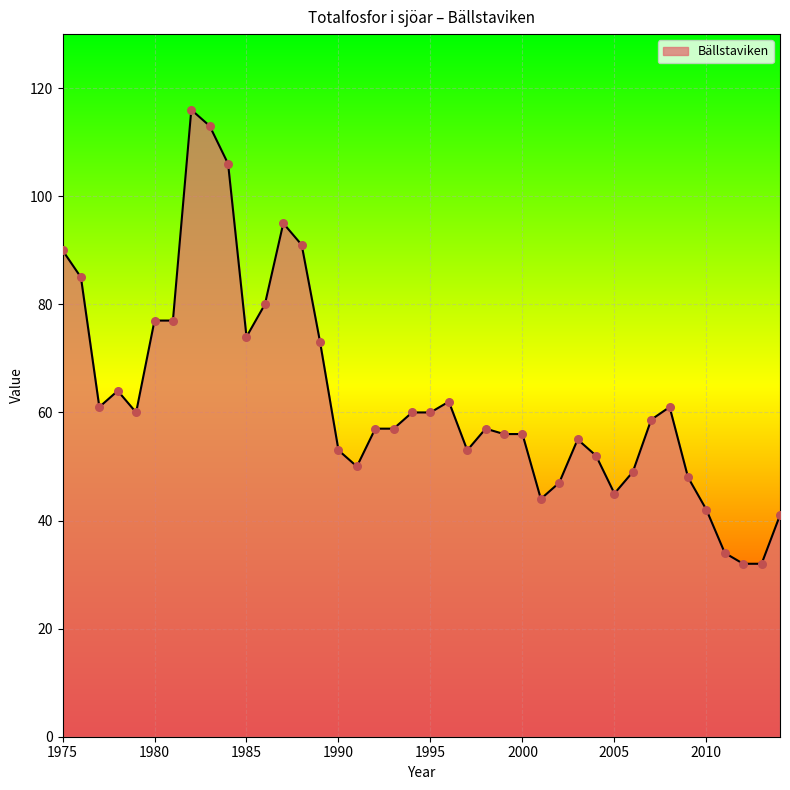

What is the difference between the maximum and minimum values?

84.0